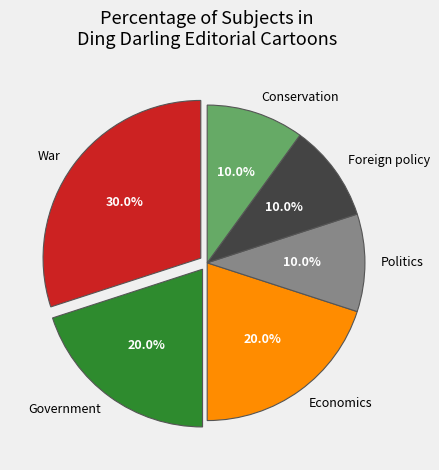

What percentage is the Conservation slice, to the nearest percent?

10%